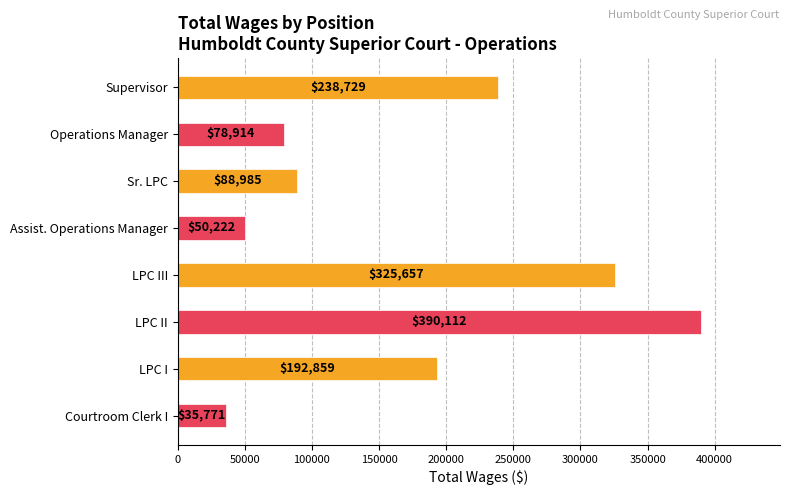

Reading top to bottom, extract all data points from this chart.

238729	78914	88985	50222	325657	390112	192859	35771